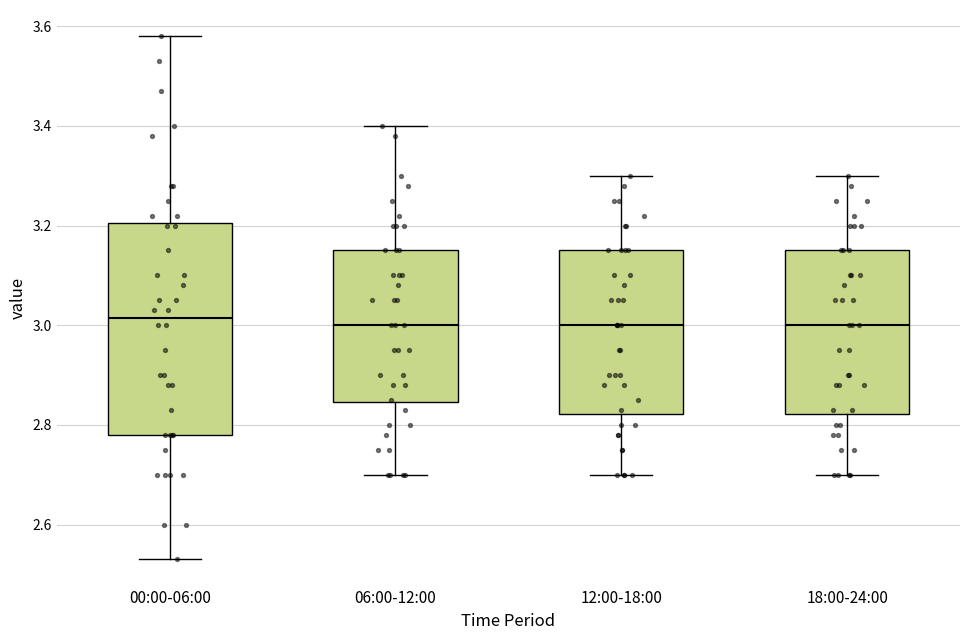

Which box is the tallest, from its lower edge to its upper edge?

00:00-06:00